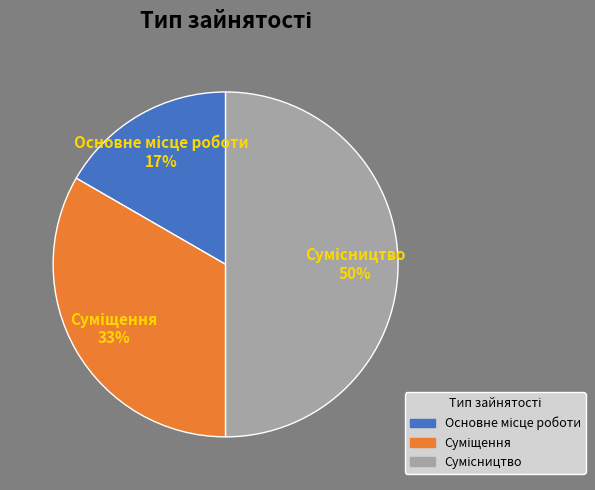

To the nearest percent, what is the average slice percentage?

33%